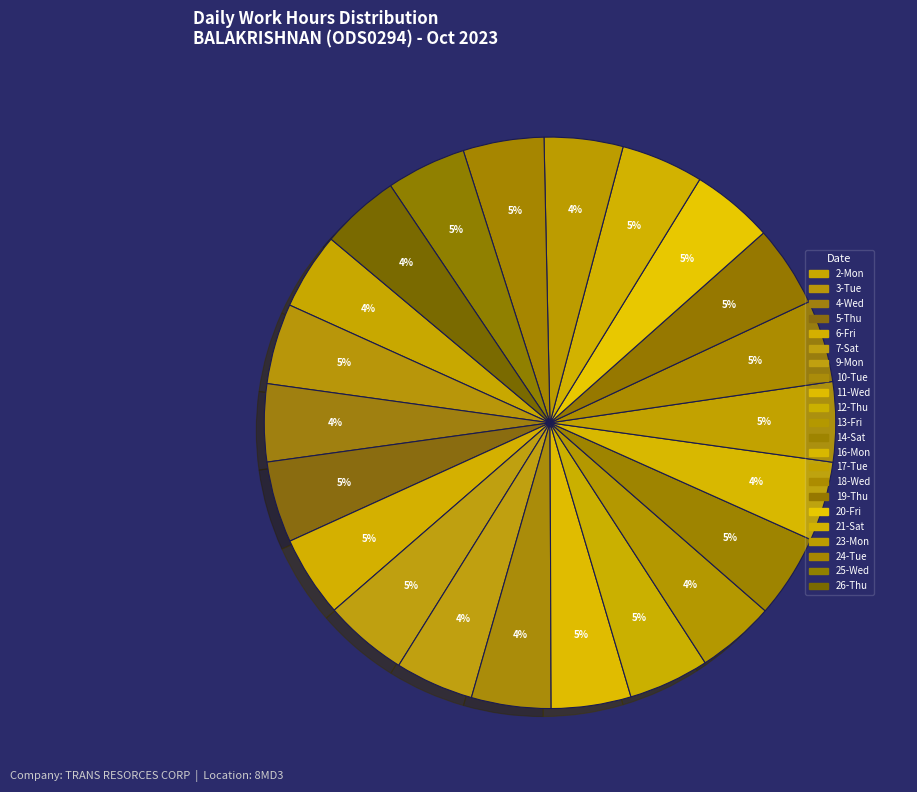

How many slices are in this pie chart?

22